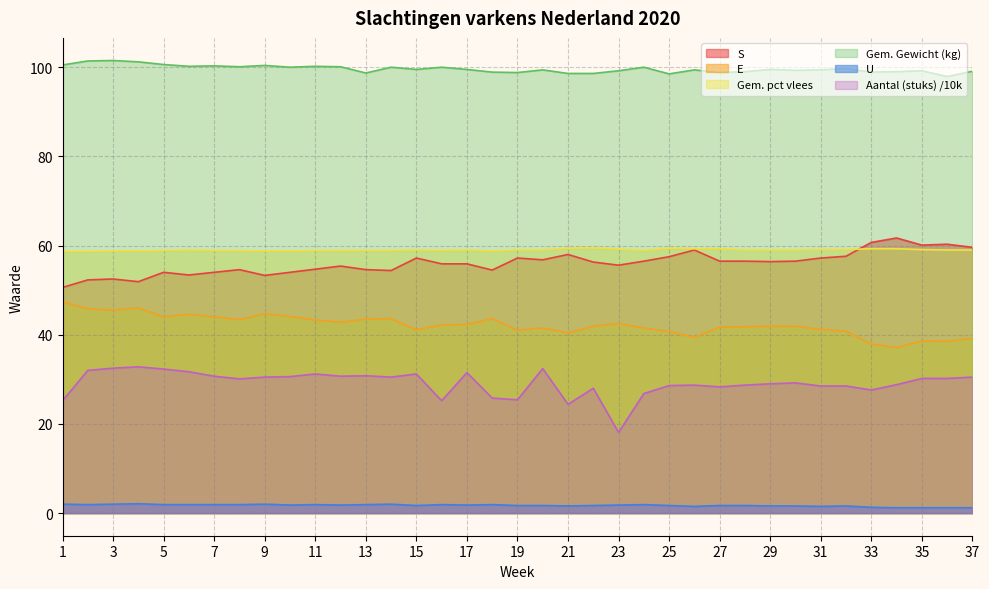

What is the average value of the Gem. Gewicht (kg) series?

99.6